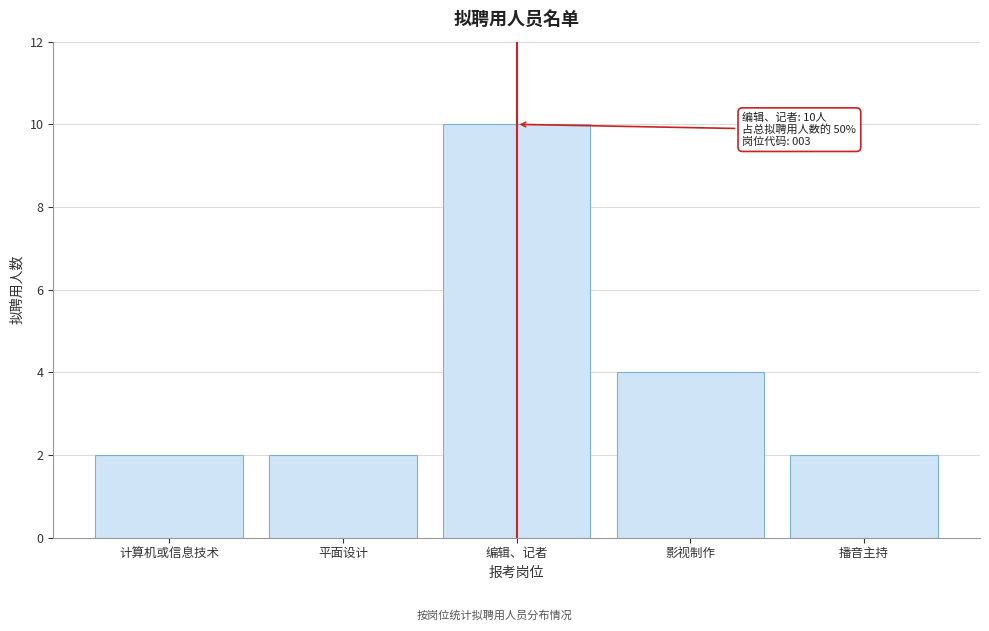

Reading right to left, extract all data points from this chart.

2	4	10	2	2